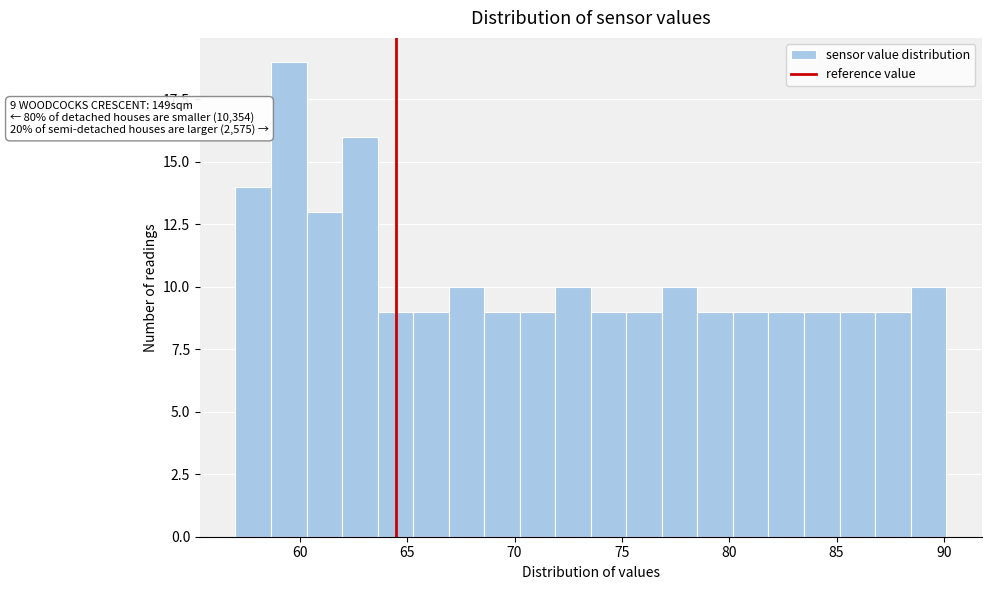

Read against the x-axis, roughly where is the centre of the tallest bar?

59.5